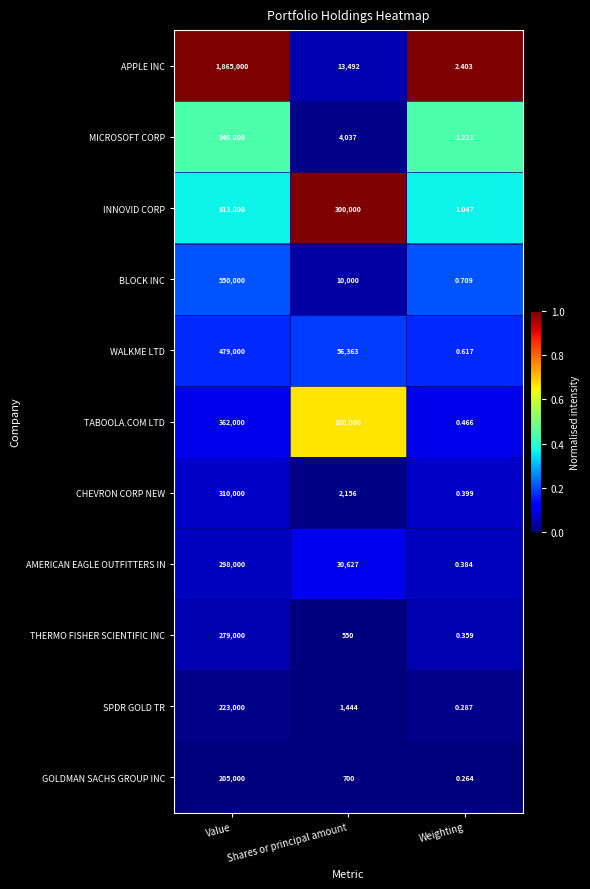

List the labels in order of SPDR GOLD TR value, largest first.

Value, Shares or principal amount, Weighting